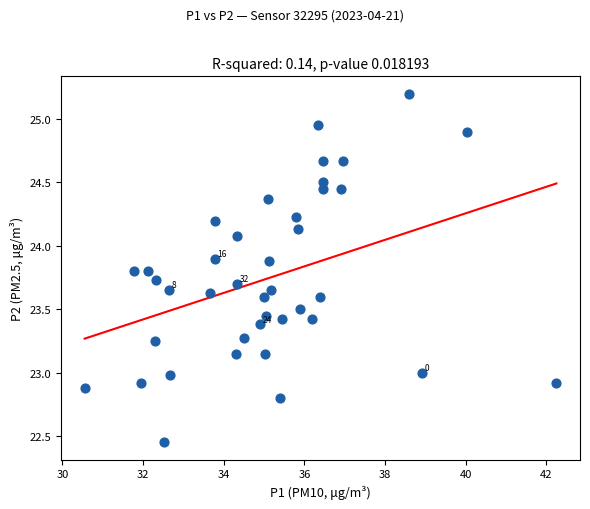

What is the range of X values (max minus min)?

11.7